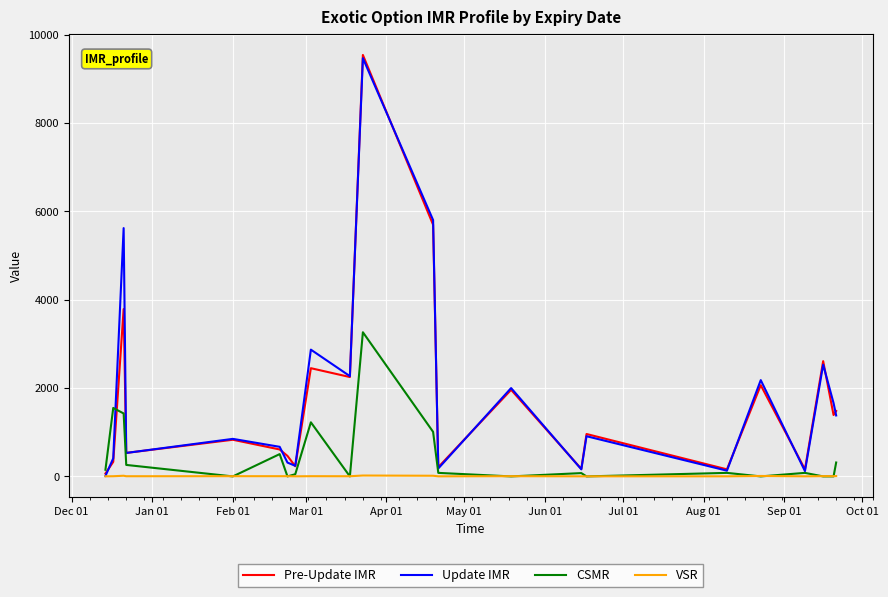

Which series has the largest range (max minus min)?

Pre-Update IMR